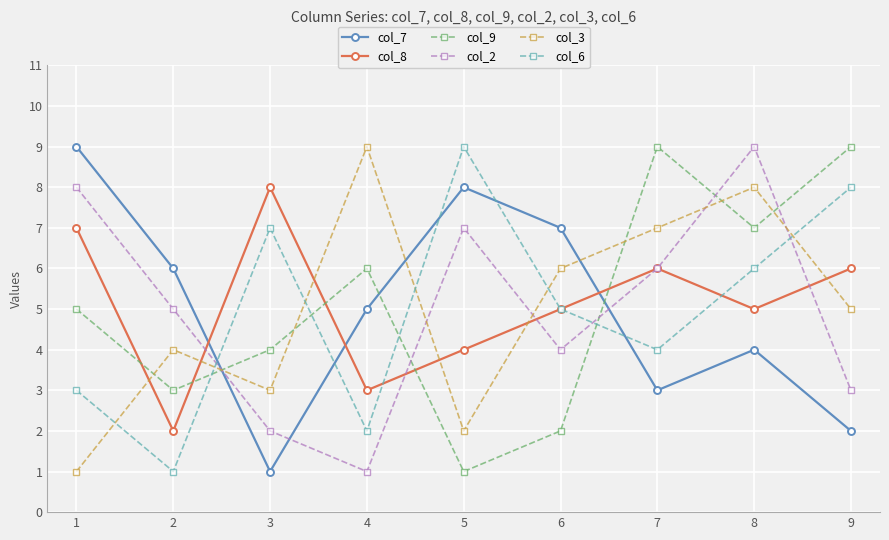

Is the value of col_3 at 3 greater than the value of col_6 at 5?

No